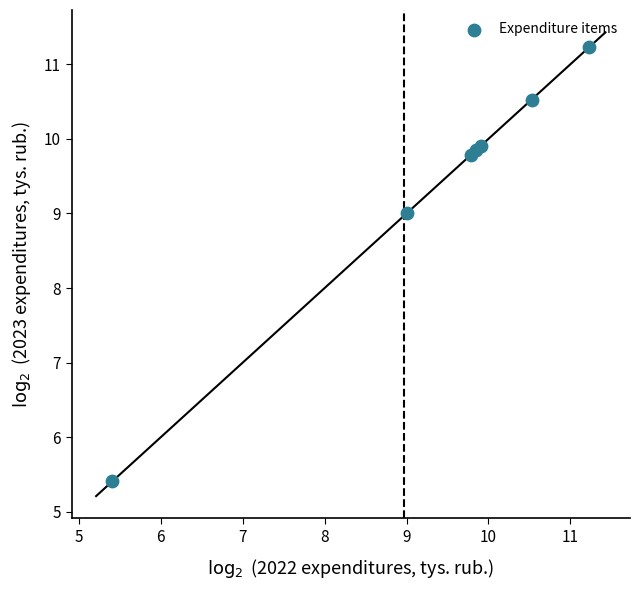

What Y value in the scatter plot is closest to 8?

9.0